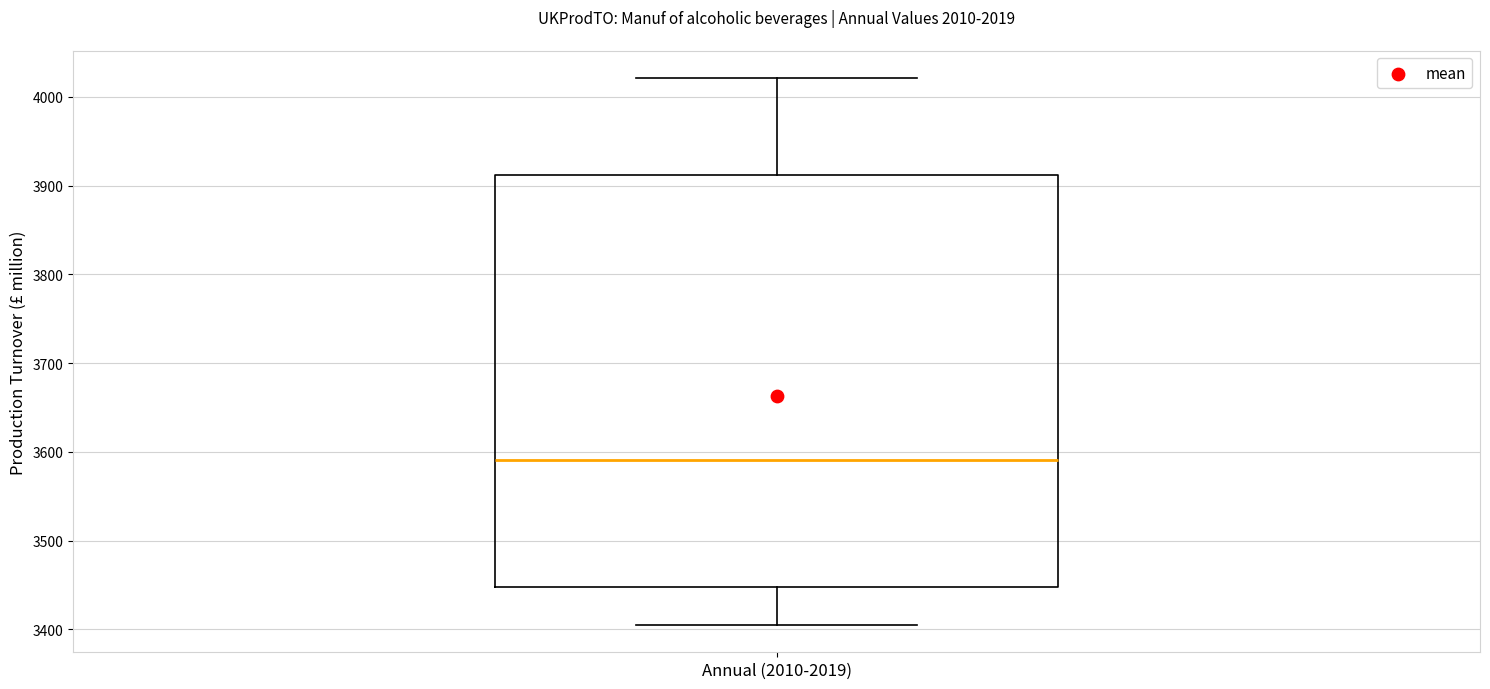

Read this box plot against the y-axis: the position of the median line, the range covered by the box, and the ends of both whiskers. The values are not printed on the chart, so give them approximately, as read against the axis.

median 3590, box 3450 to 3910, whiskers 3410 to 4020